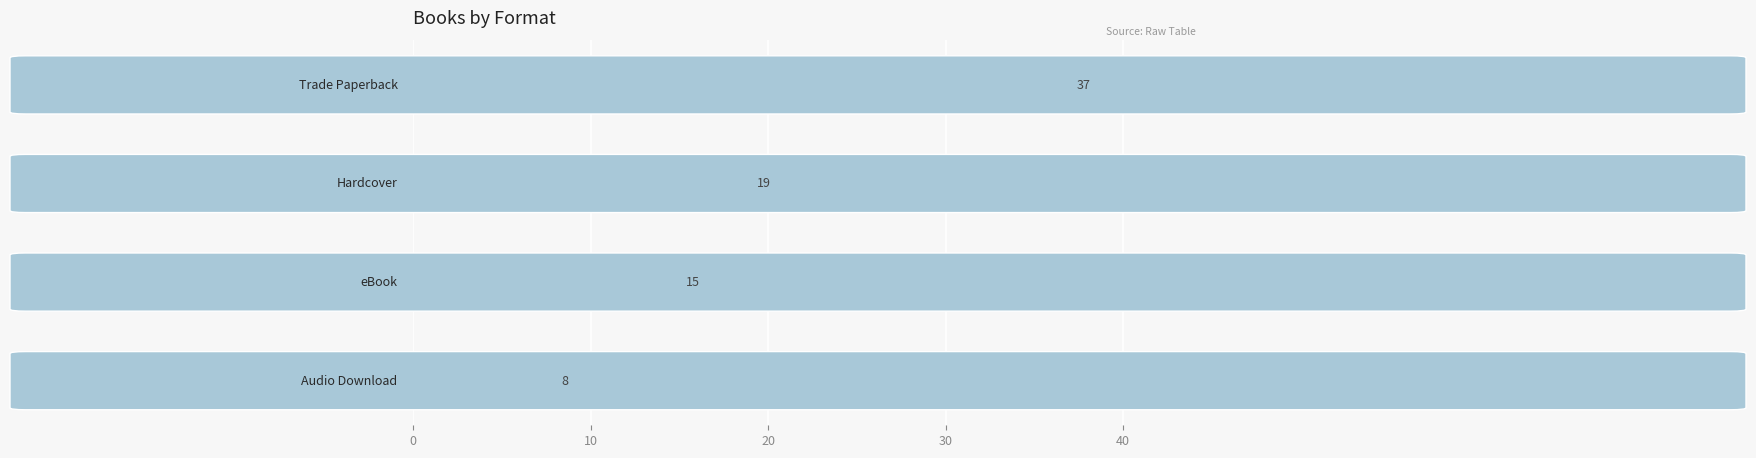

How many values are between 15 and 37?

3